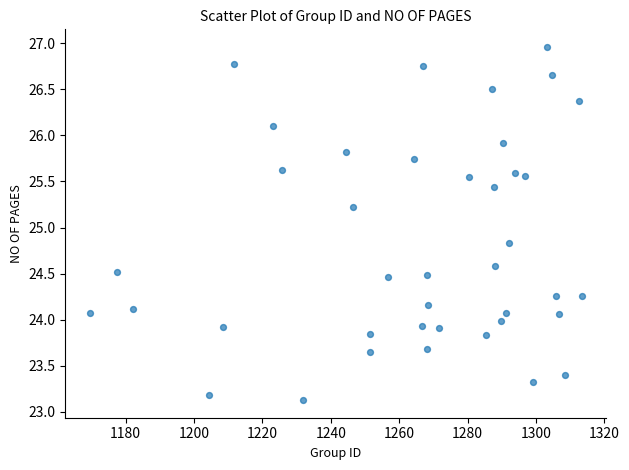

What Y value in the scatter plot is closest to 25?

24.8